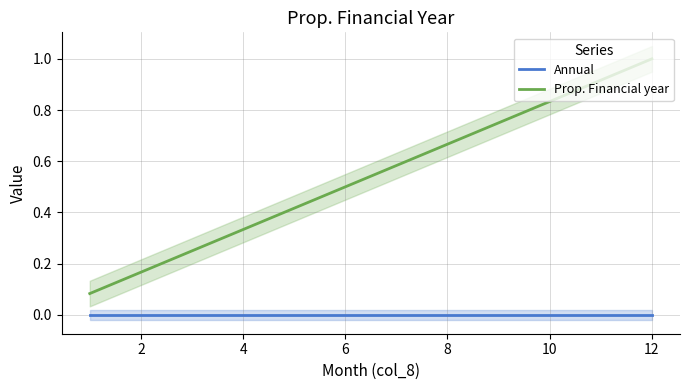

How many categories are shown in the chart?

12